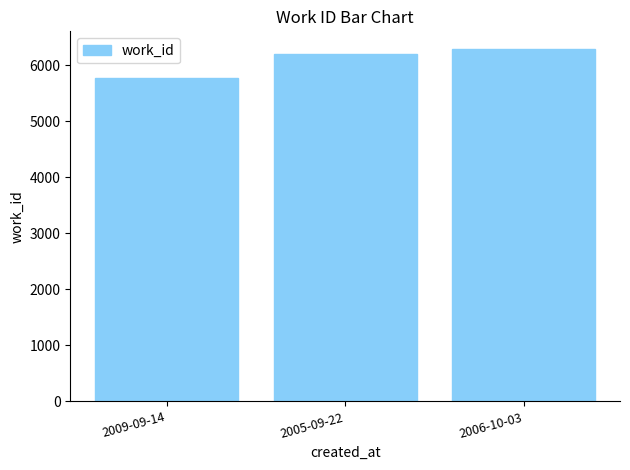

Which label corresponds to the smallest value in the chart?

2009-09-14